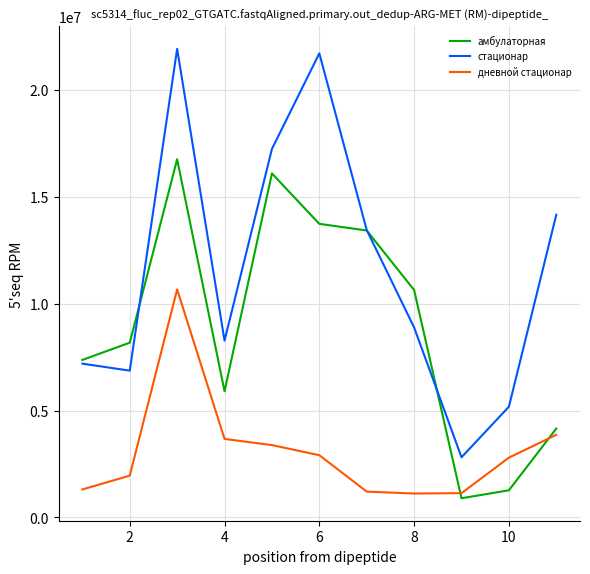

What are all the series names shown in the legend?

амбулаторная, стационар, дневной стационар